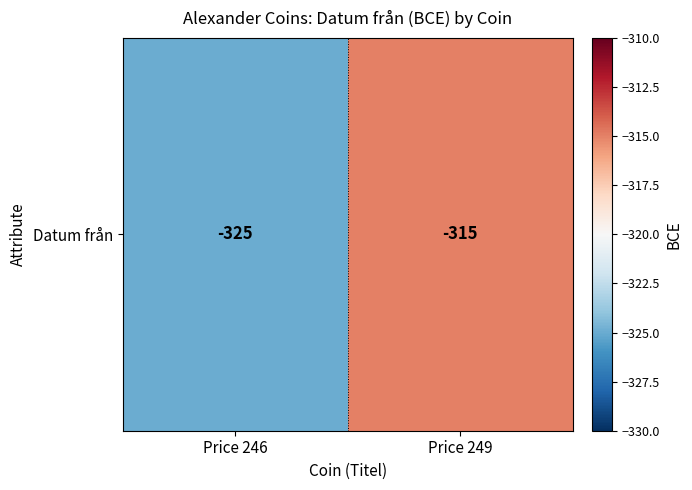

Which has a higher value, Price 246 or Price 249?

Price 249